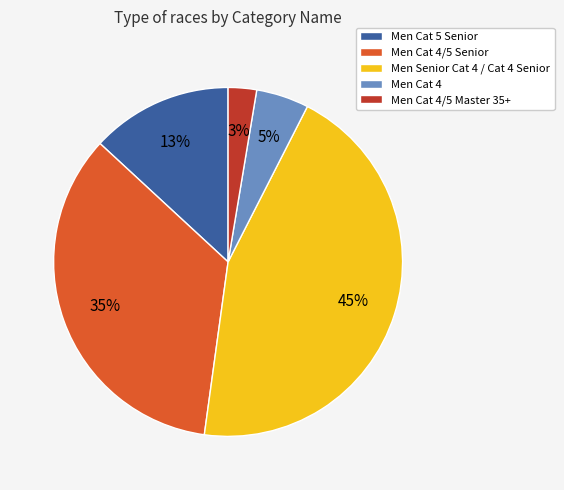

To the nearest percent, what is the difference between the Men Cat 4/5 Master 35+ and Men Cat 4/5 Senior slice percentages?

32%